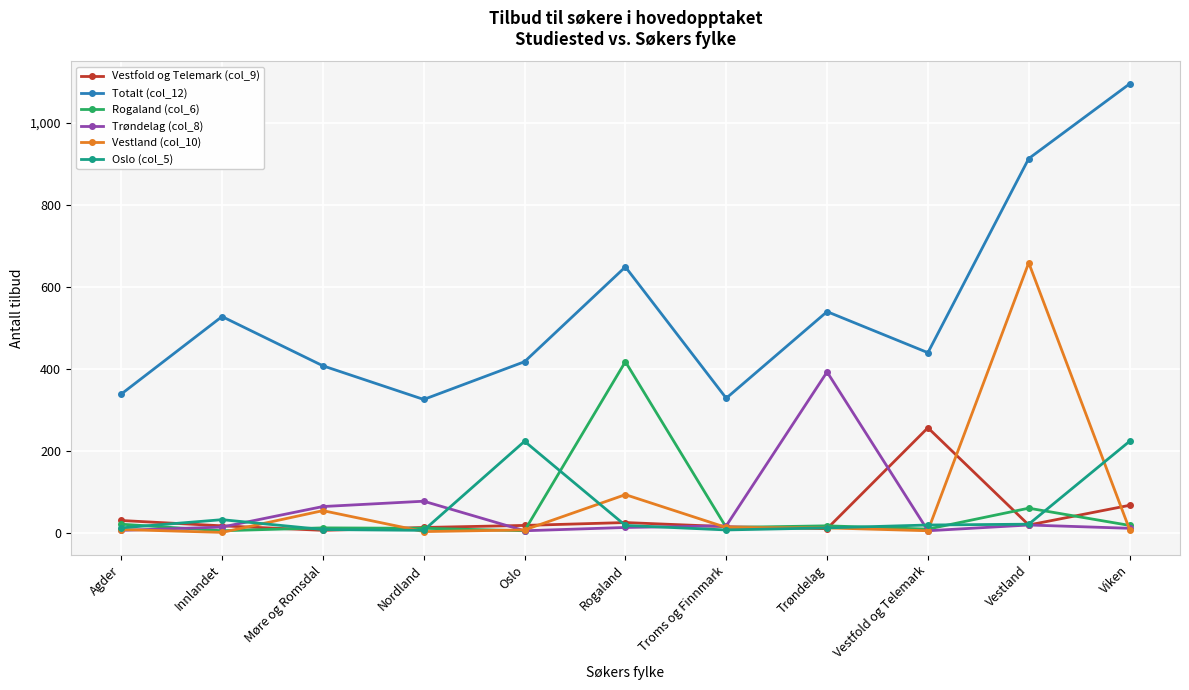

Which series has the largest range (max minus min)?

Totalt (col_12)